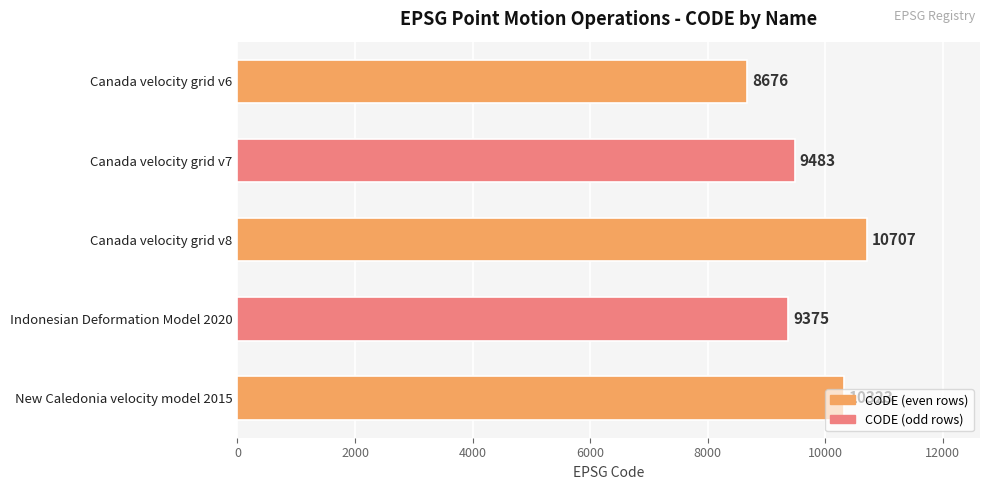

Read the value at Canada velocity grid v8, to the nearest 10.

10710